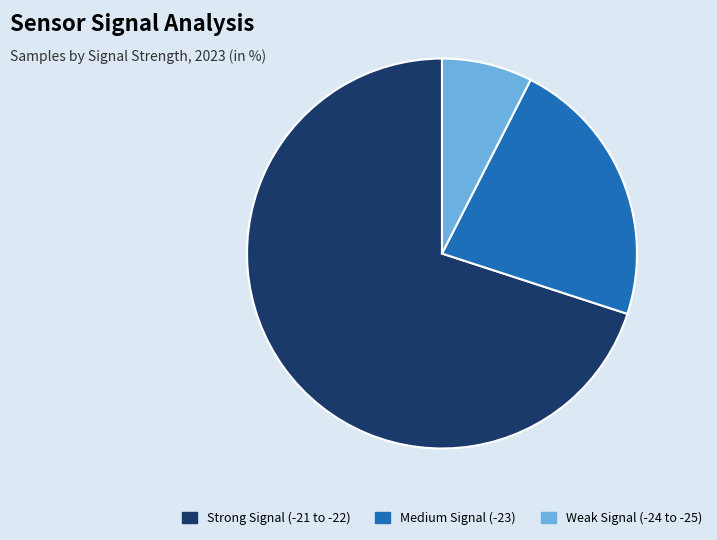

True or false: Weak Signal (-24 to -25) accounts for 8% of the total.

True